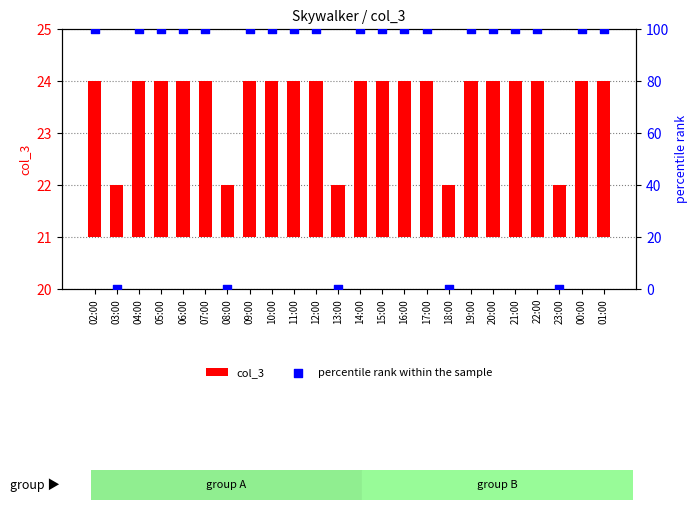

Which series contains the highest Y value?

percentile rank within the sample